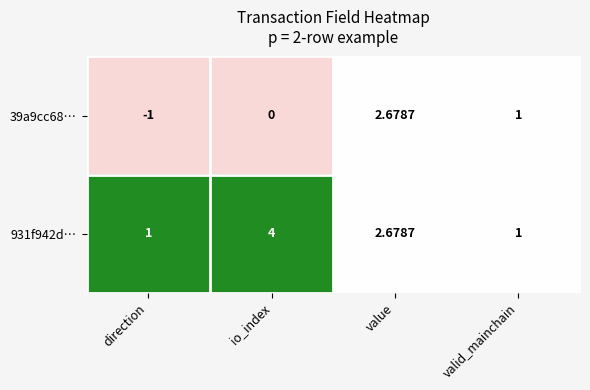

Is the value of 39a9cc68… at value greater than the value of 931f942d… at io_index?

No